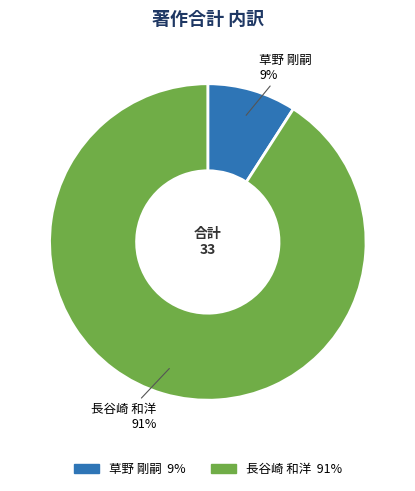

Does 長谷崎 和洋 account for over 50% of the chart?

Yes